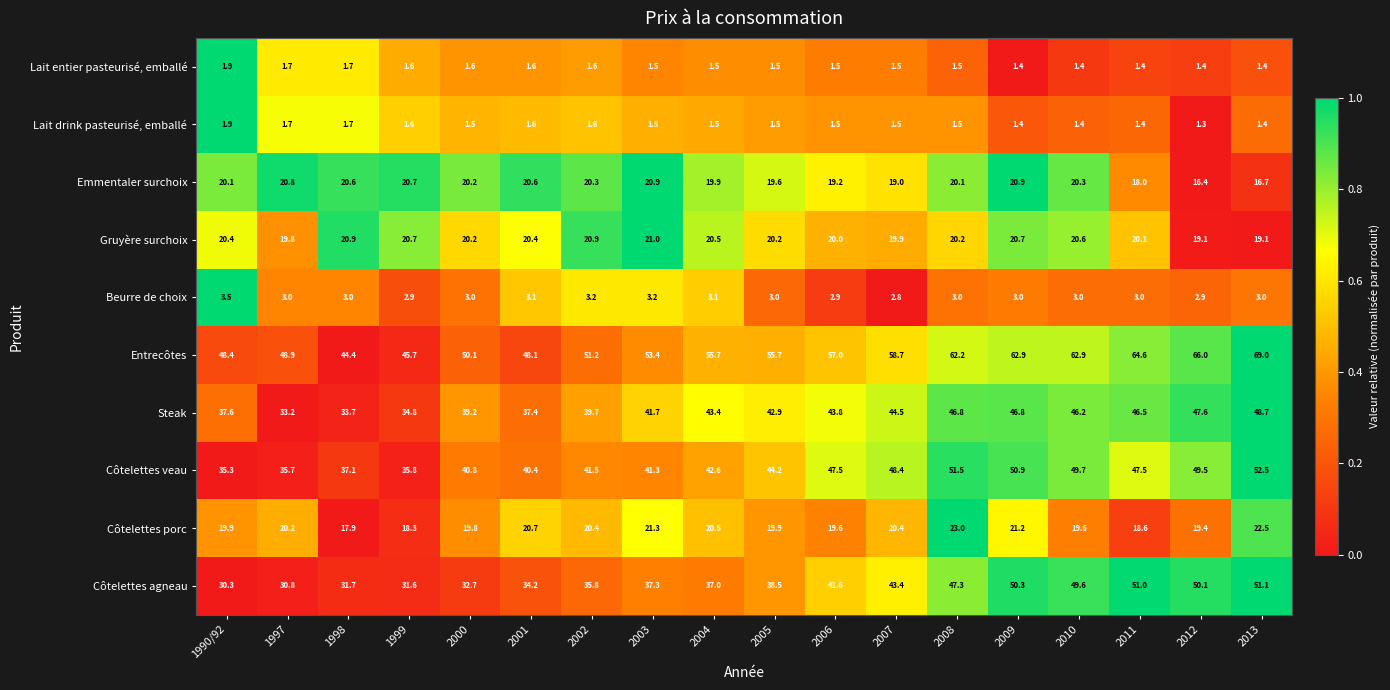

Which series has the widest spread of values?

Entrecôtes